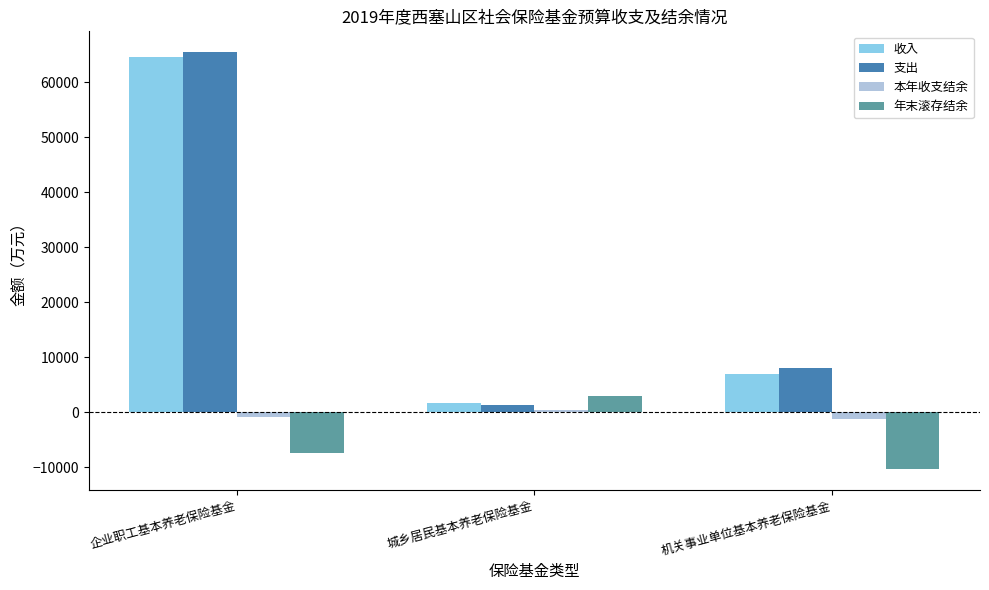

Rank the categories by 收入 value from lowest to highest.

城乡居民基本养老保险基金, 机关事业单位基本养老保险基金, 企业职工基本养老保险基金